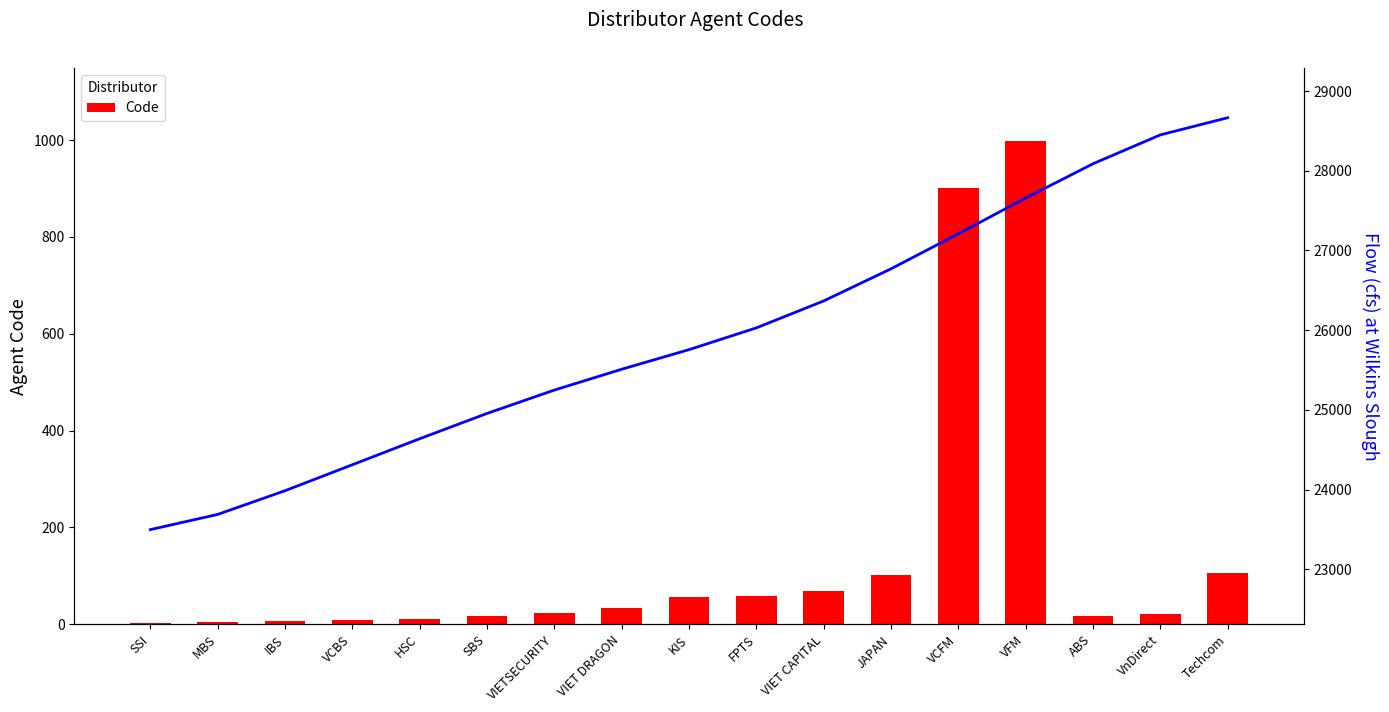

What value does the Code series have at VIET CAPITAL?

68